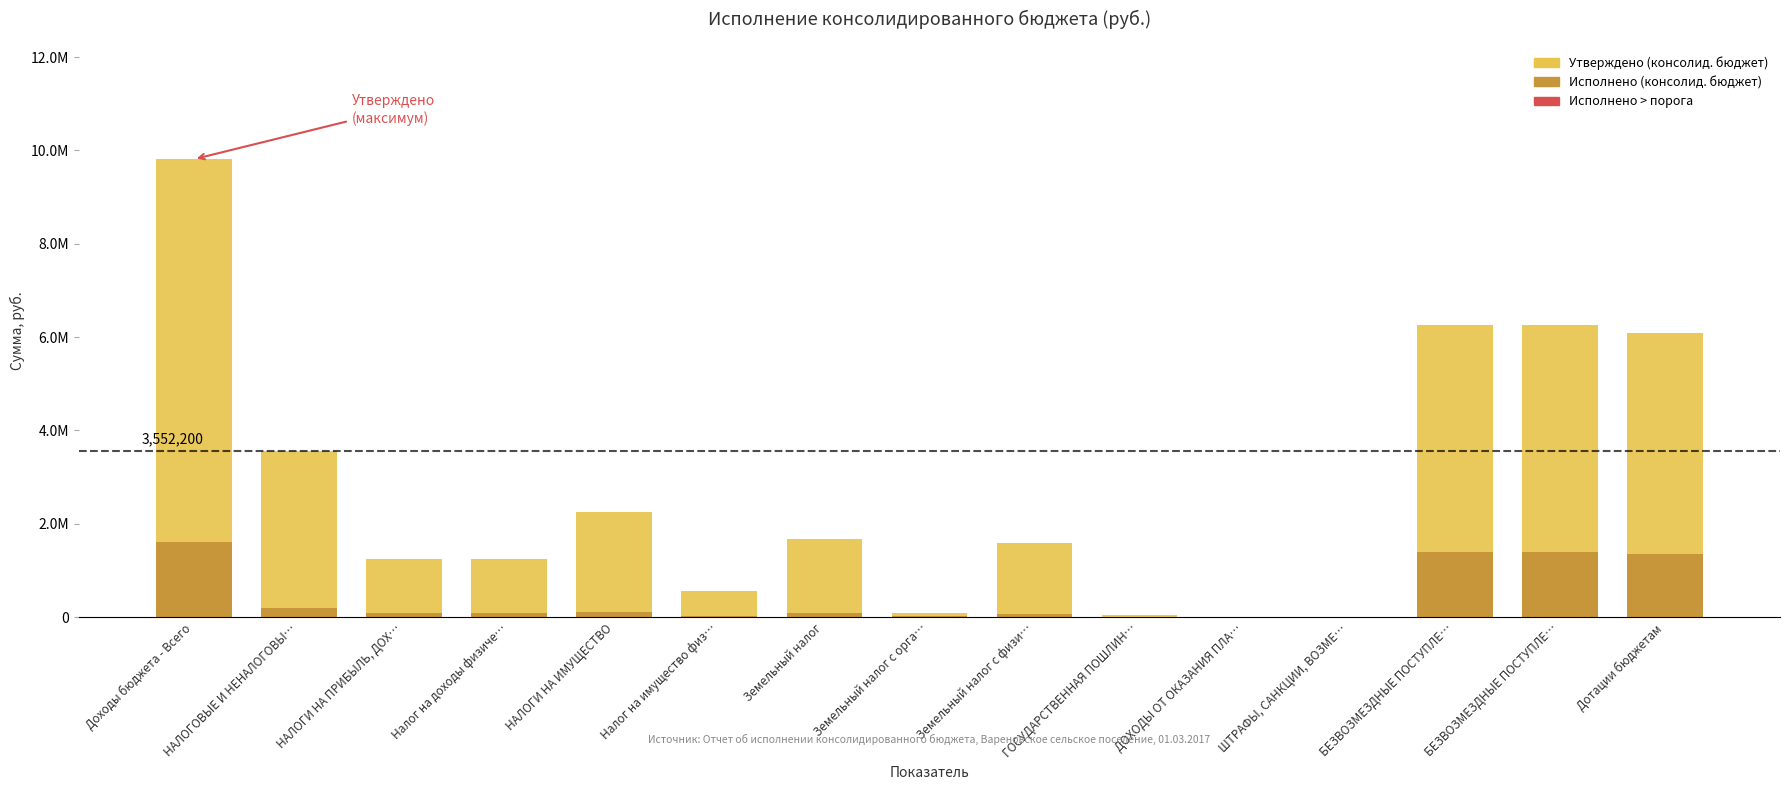

What is the label of the 13th bar from the left?

БЕЗВОЗМЕЗДНЫЕ ПОСТУПЛЕ…